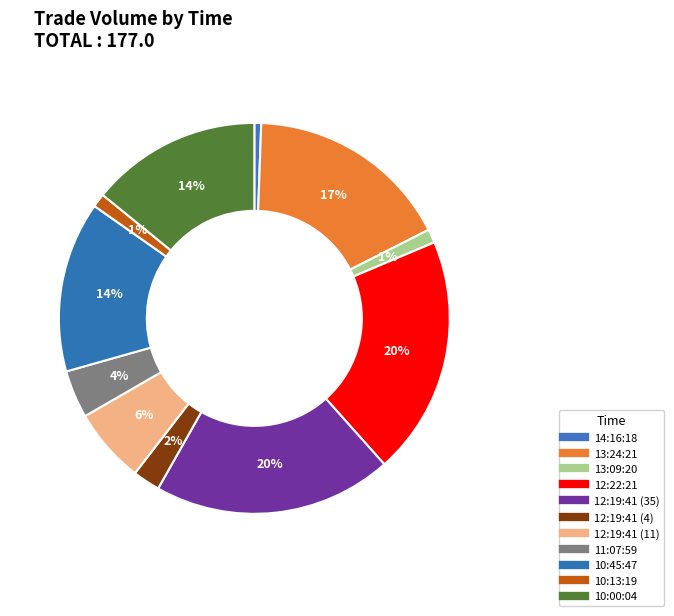

How many slices are in this pie chart?

11